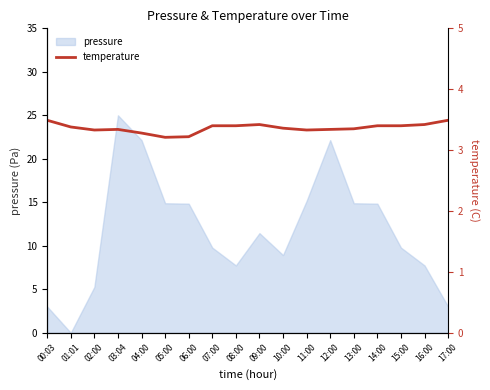

What is the greatest value displayed?

3.5